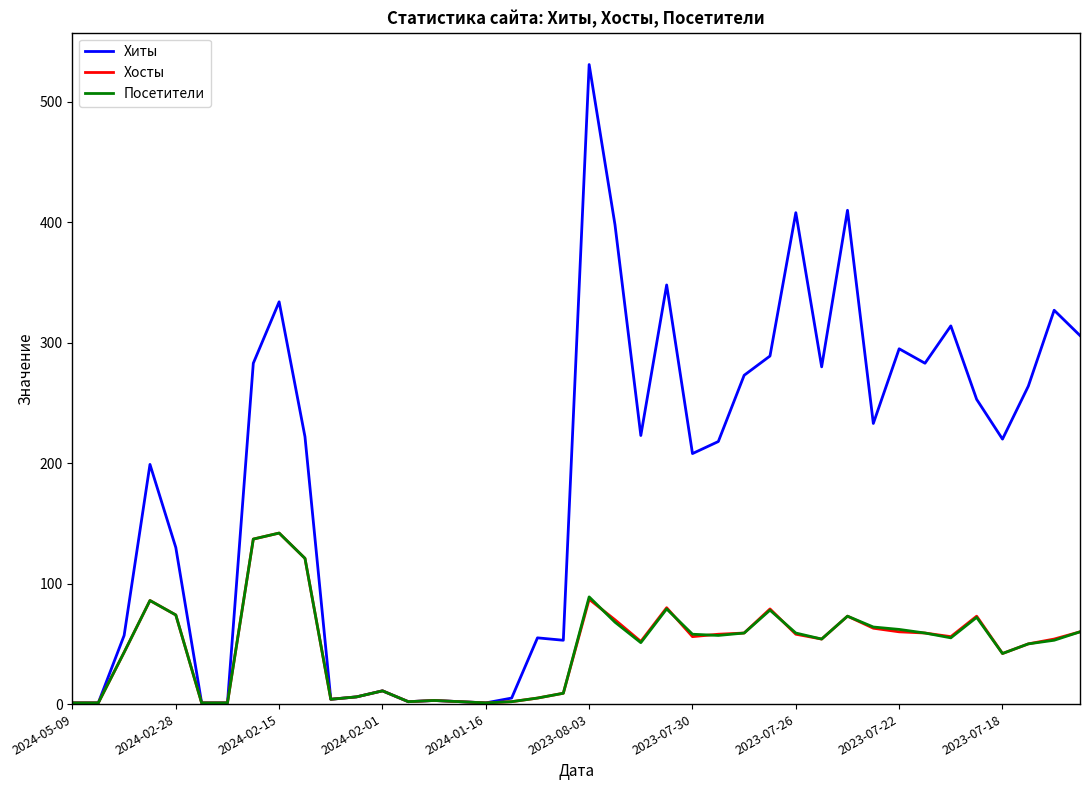

Which series has the largest range (max minus min)?

Хиты